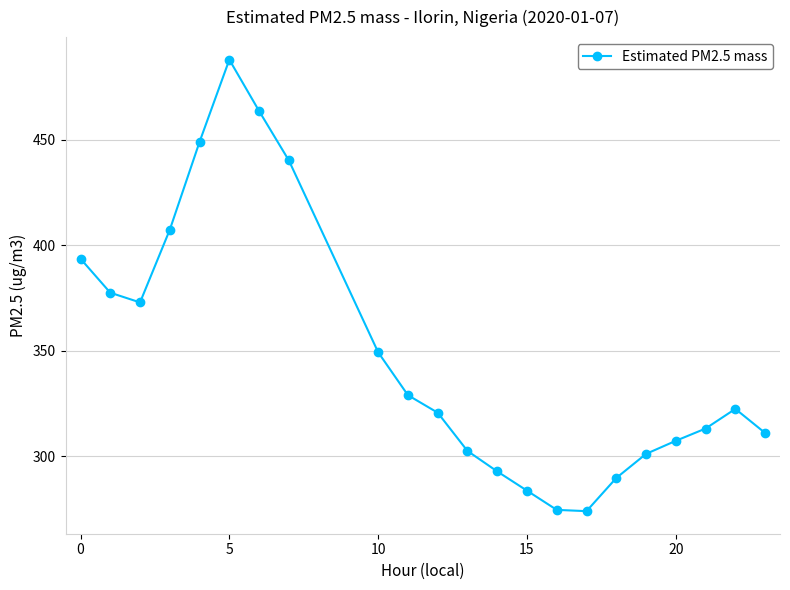

How many data points are less than 322?

11